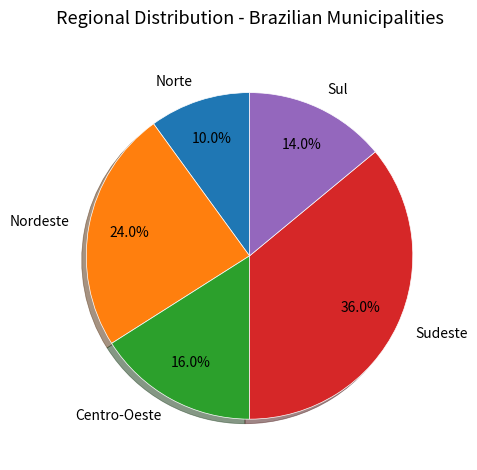

Combined, what portion of the pie is Sudeste and Norte?

46.0%